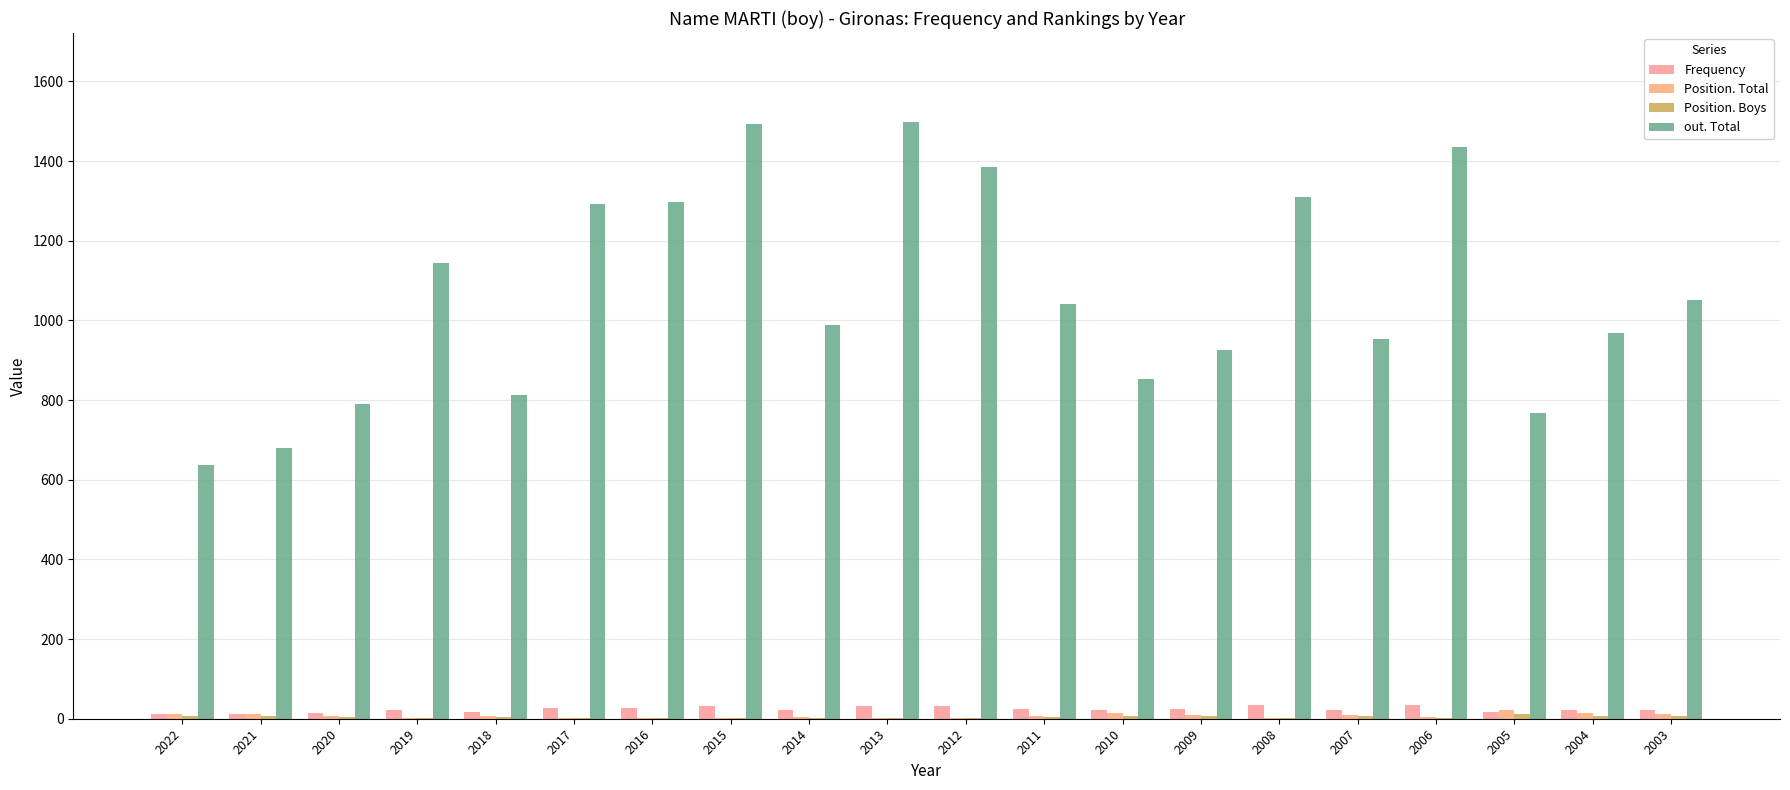

Count the number of categories in the chart.

20